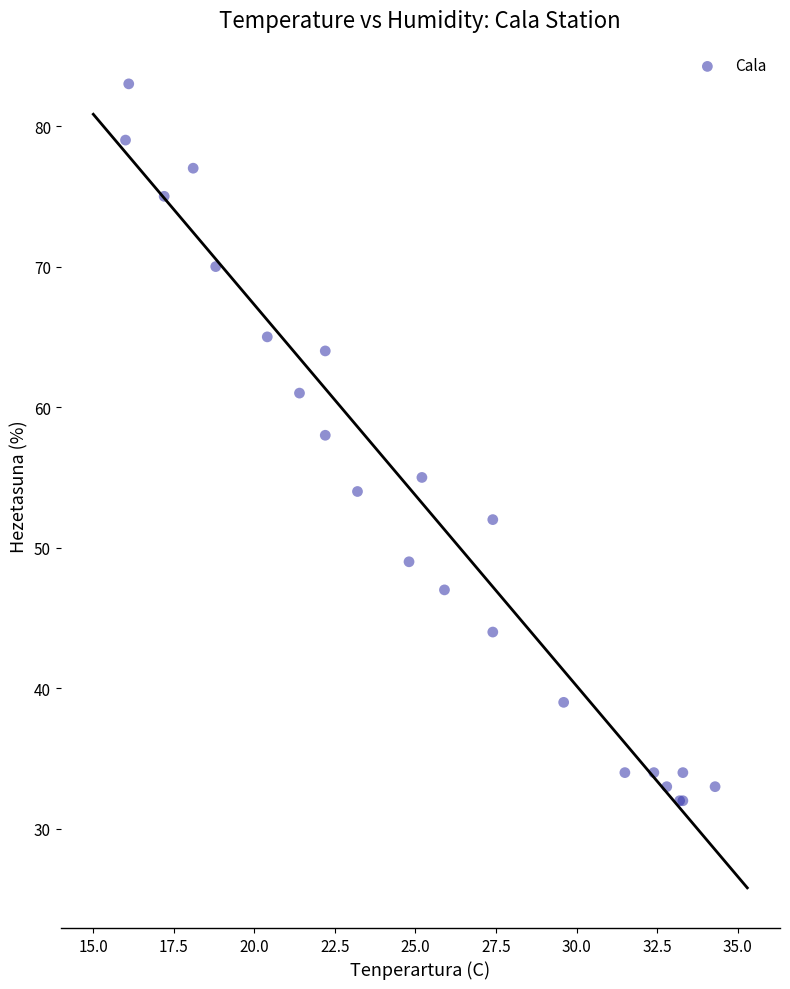

What Y value in the scatter plot is closest to 57?

58